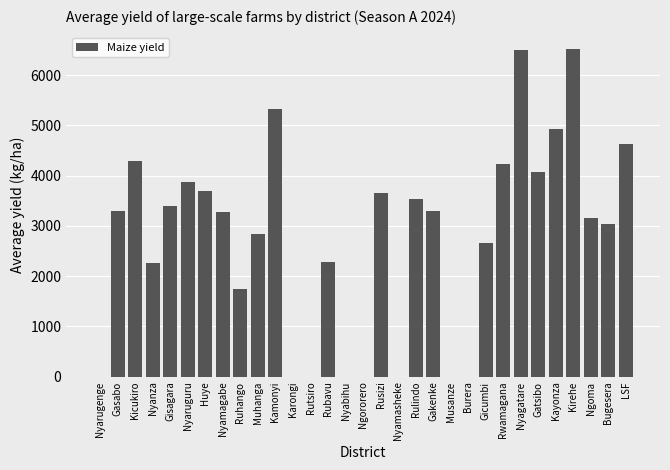

What is the maximum value shown in the chart?

6514.2